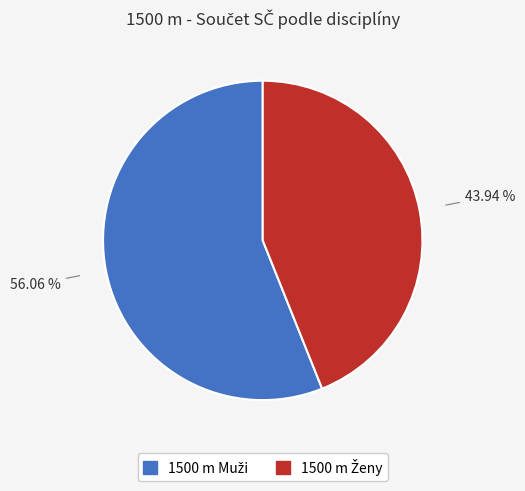

Is there a majority slice in this chart?

Yes